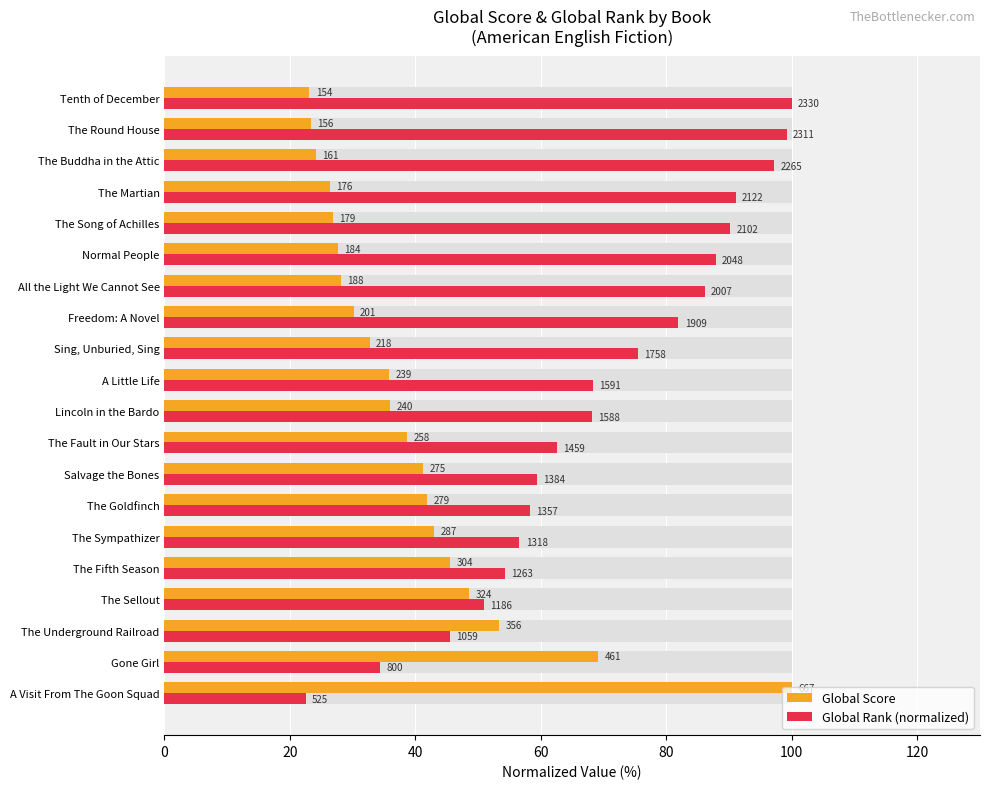

List the series in order of their peak value, lowest first.

Global Score, Global Rank (normalized)